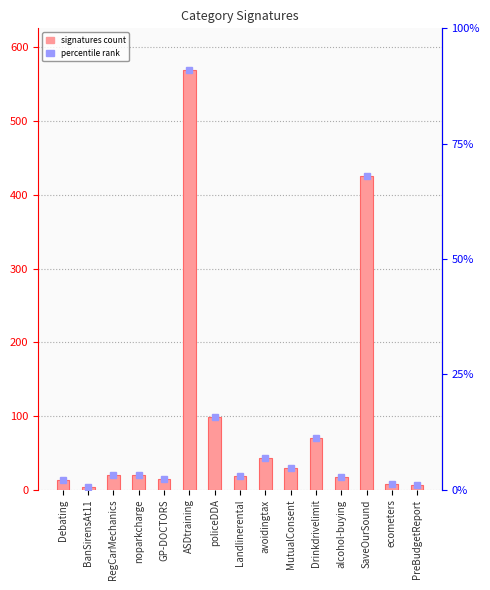

List the labels in order of value, largest first.

ASDtraining, SaveOurSound, policeDDA, Drinkdrivelimit, avoidingtax, MutualConsent, RegCarMechanics, noparkcharge, Landlinerental, alcohol-buying, GP-DOCTORS, Debating, ecometers, PreBudgetReport, BanSirensAt11